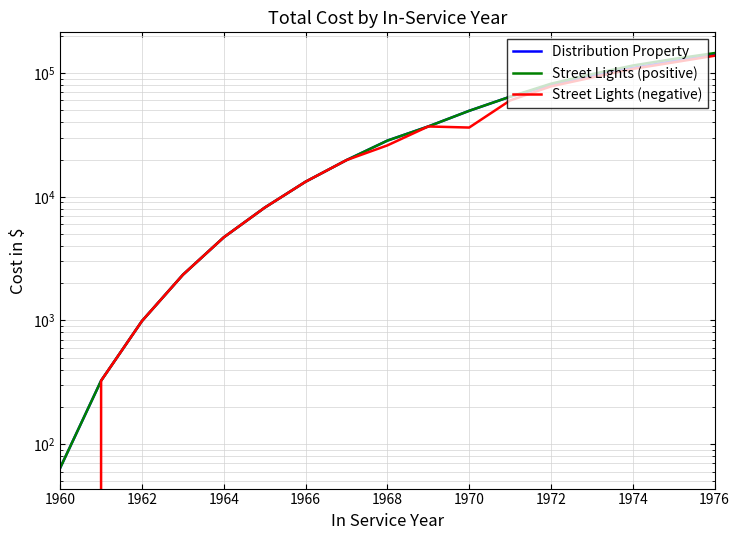

What position from the right is 1960?

17